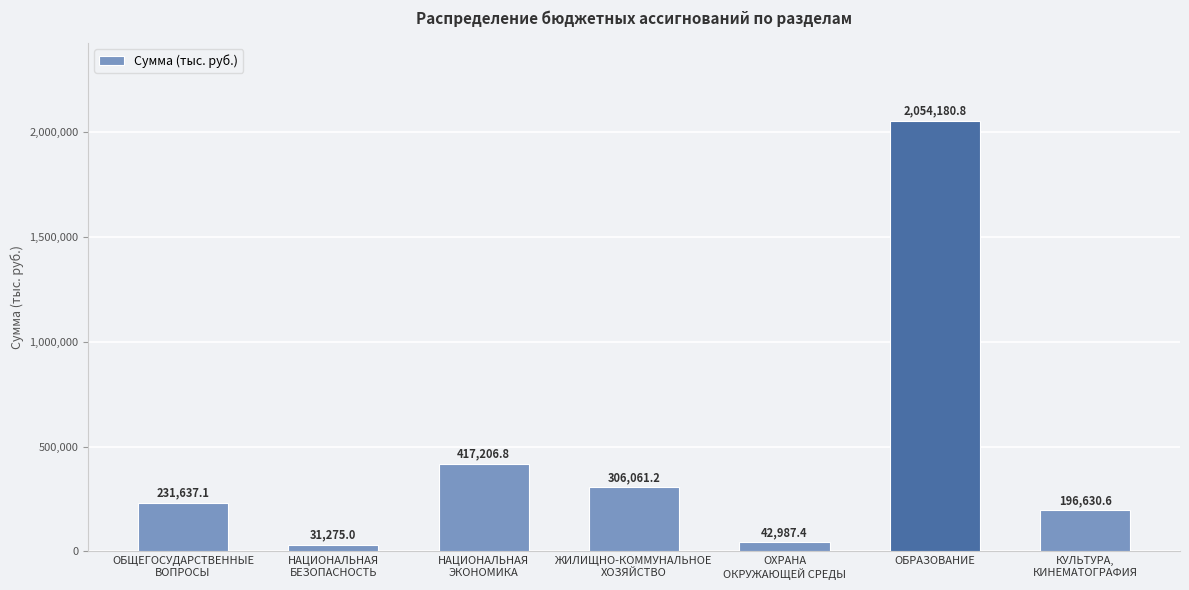

What is the smallest value displayed?

31275.0